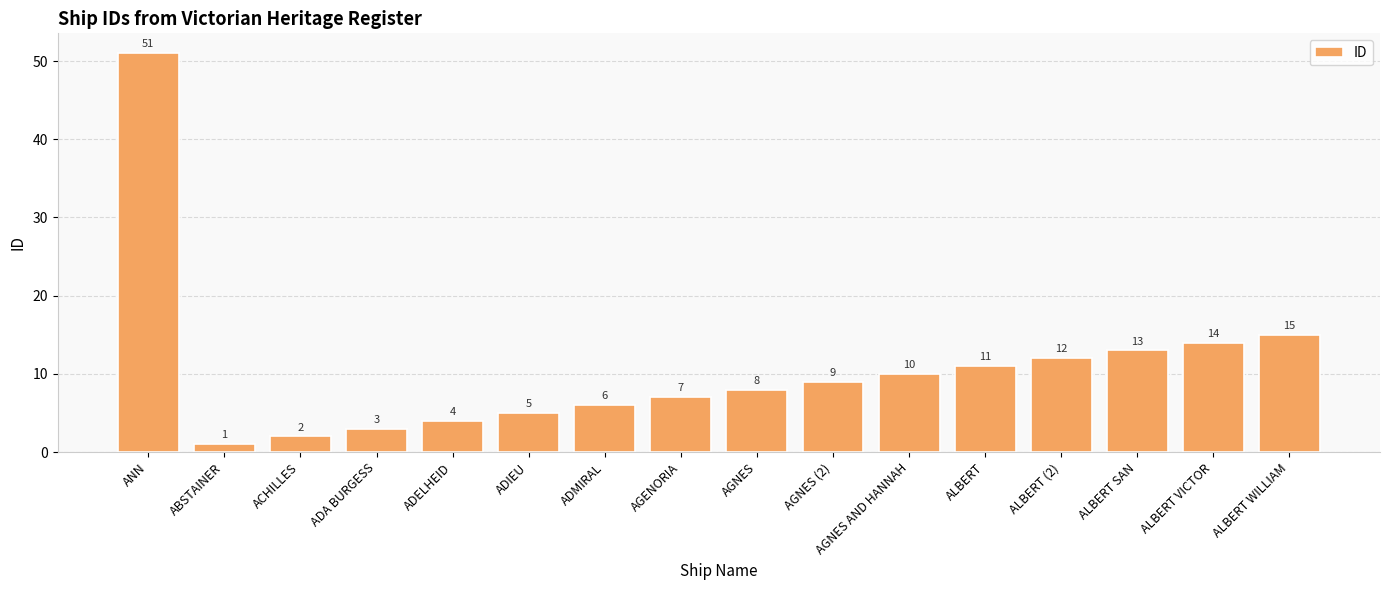

What is the sum of the values at ADELHEID and ADMIRAL?

10